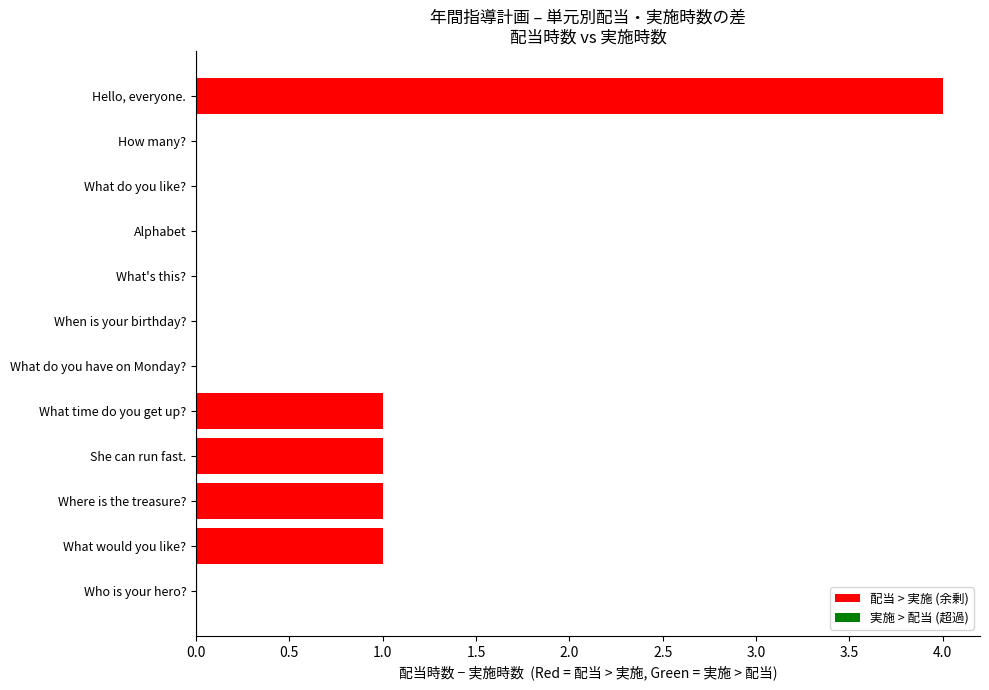

At which category does the chart reach its peak across all series?

Hello, everyone.